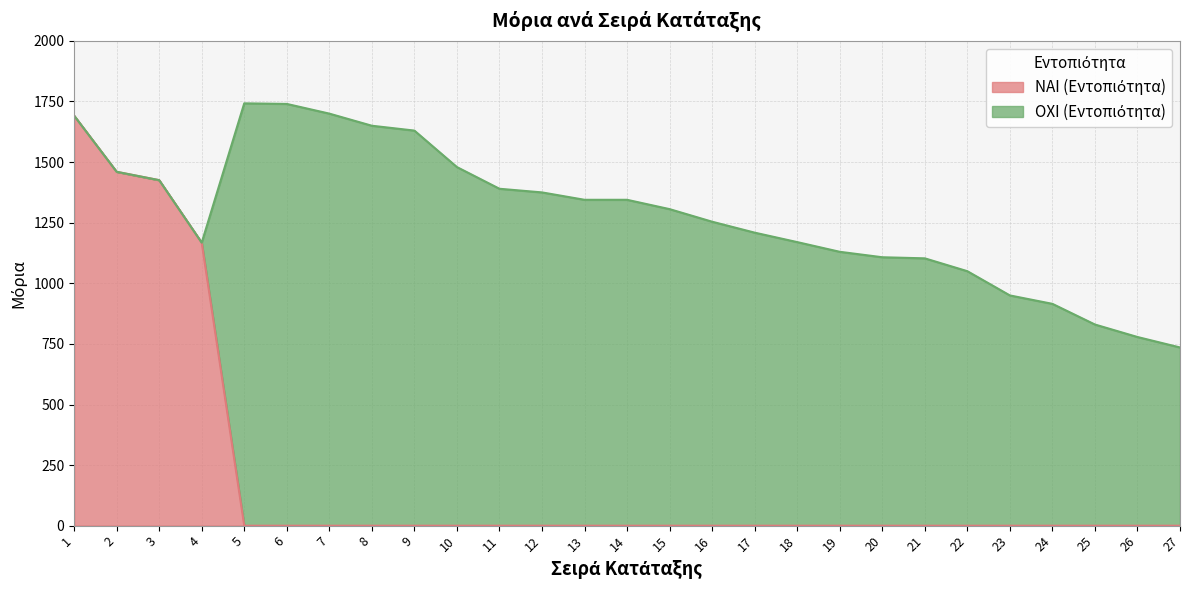

What is the difference between the maximum and minimum values?

1691.5